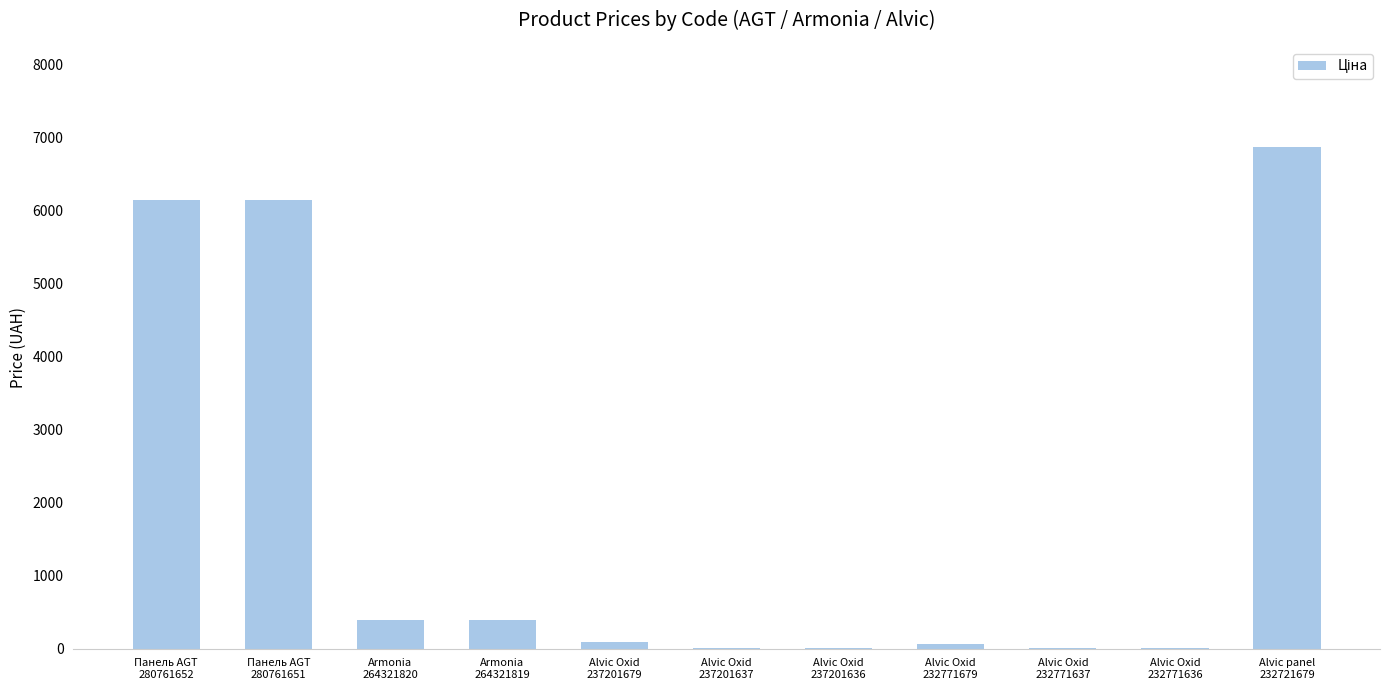

Count the number of values greater than 92.

6